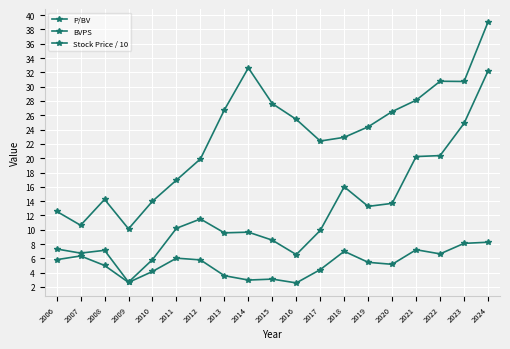

True or false: BVPS has a value of 35.9 at 2019.

False